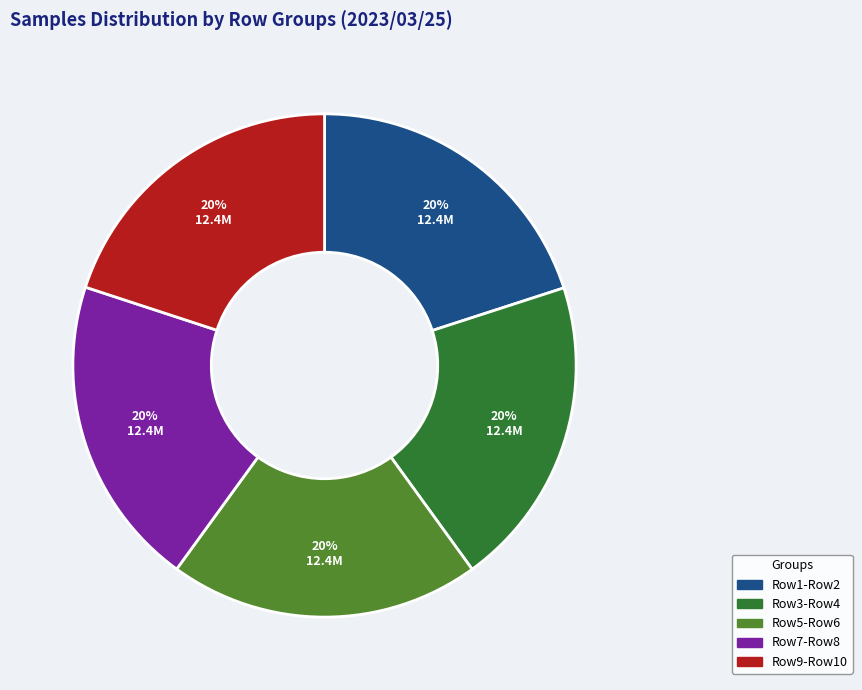

Is the sum of Row7-Row8 and Row5-Row6 greater than half?

No